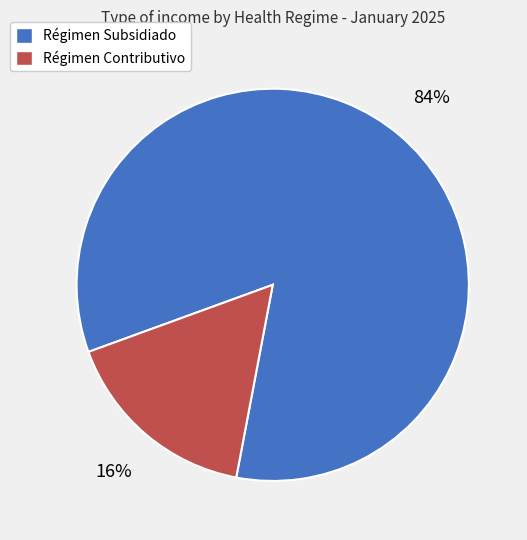

Does Régimen Subsidiado represent more than half of the total?

Yes